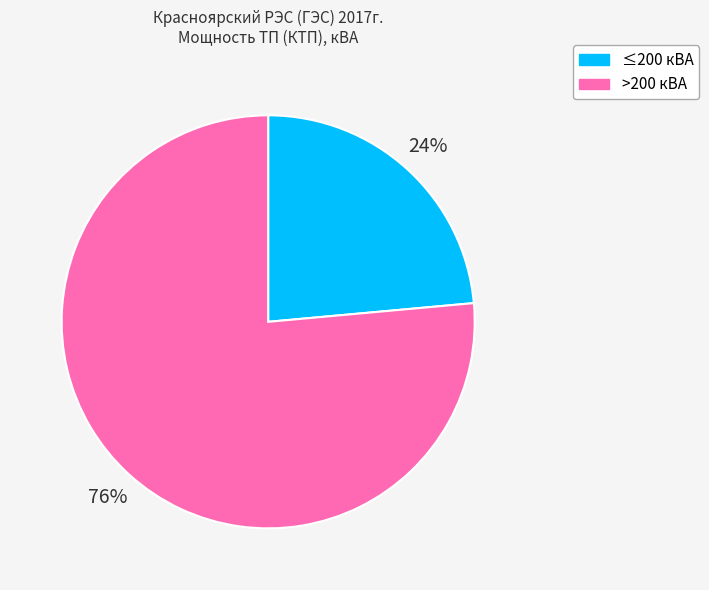

To the nearest percent, what is the average slice percentage?

50%